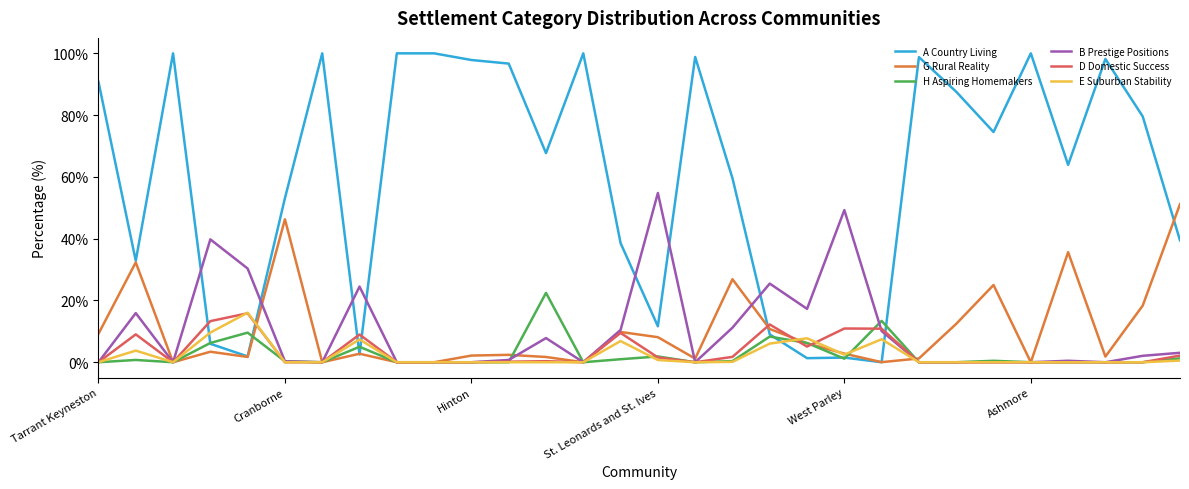

What is the difference between the maximum and minimum values in the B Prestige Positions series?

54.8